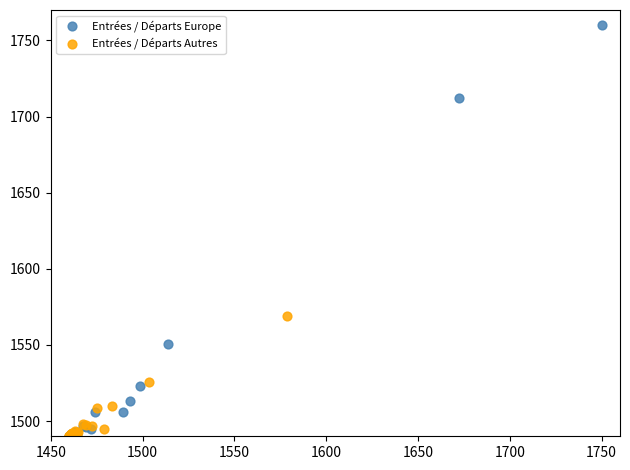

What are all the series names shown in the legend?

Entrées / Départs Europe, Entrées / Départs Autres